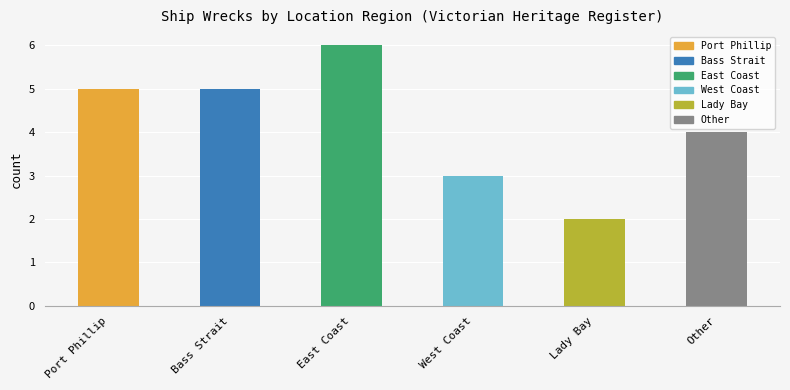

Rank the categories by value from highest to lowest.

East Coast, Port Phillip, Bass Strait, Other, West Coast, Lady Bay